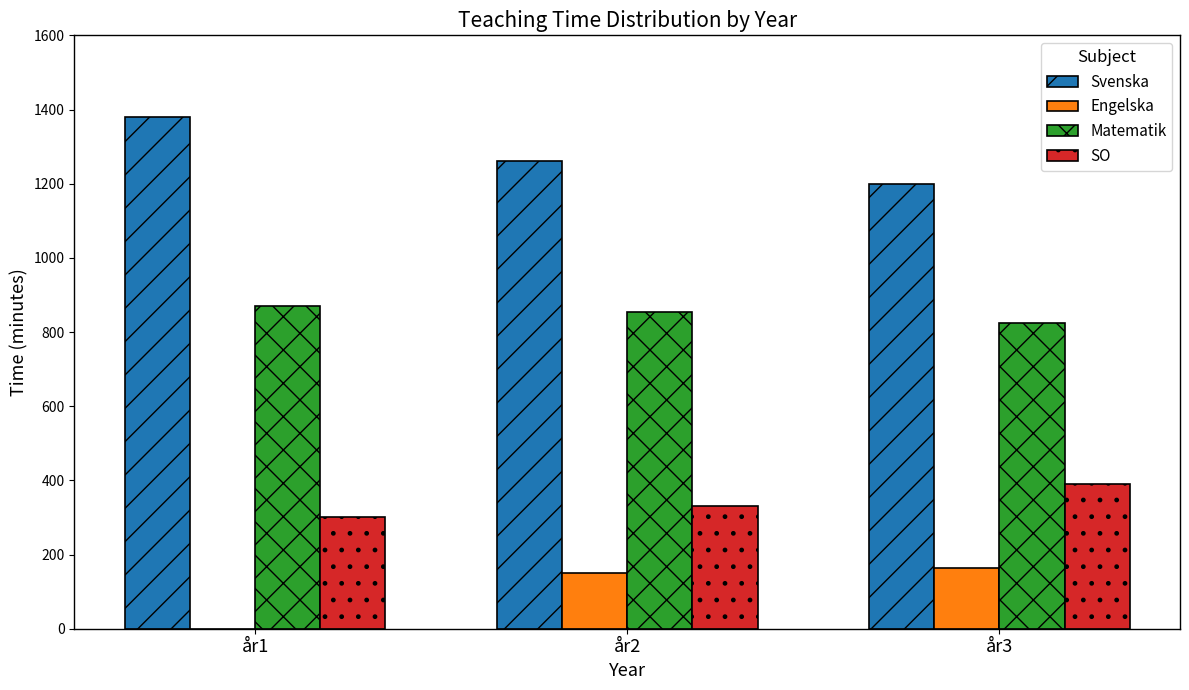

Is the value of SO at år2 greater than the value of Svenska at år3?

No